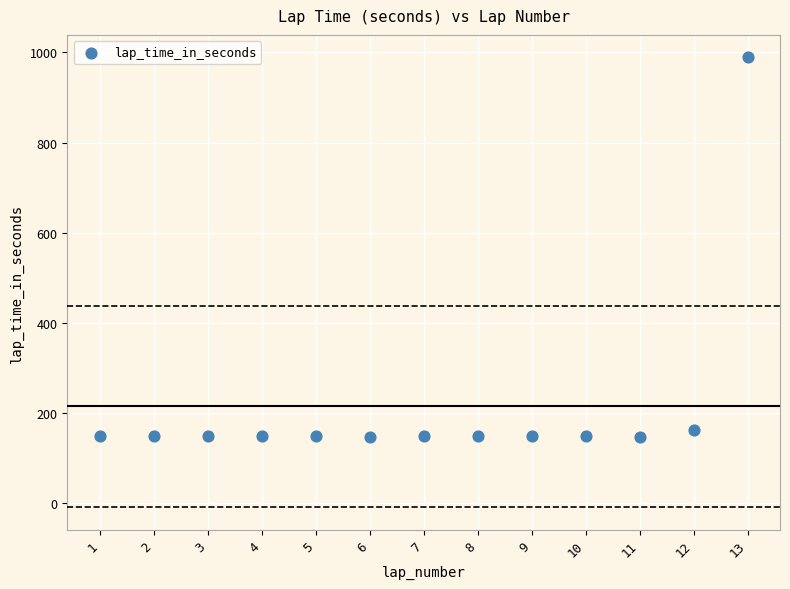

What is the range of X values (max minus min)?

12.0